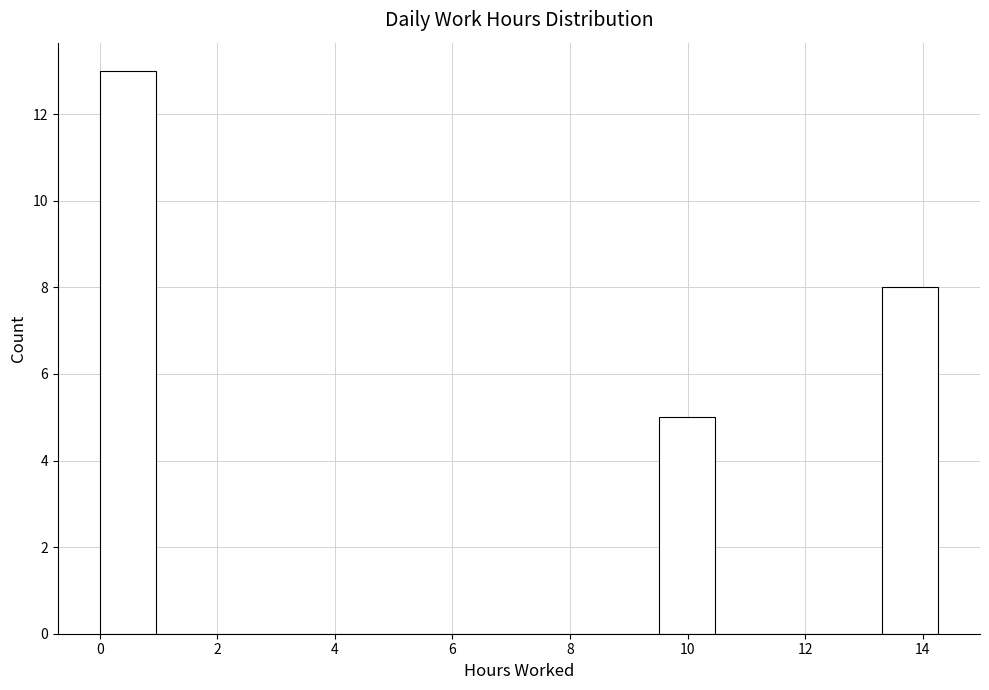

What is the height of the bar covering 0.0 to 1.0 on the x-axis? Neither the bar edges nor the heights are printed on the chart, so give them approximately, as read against the axes.

13